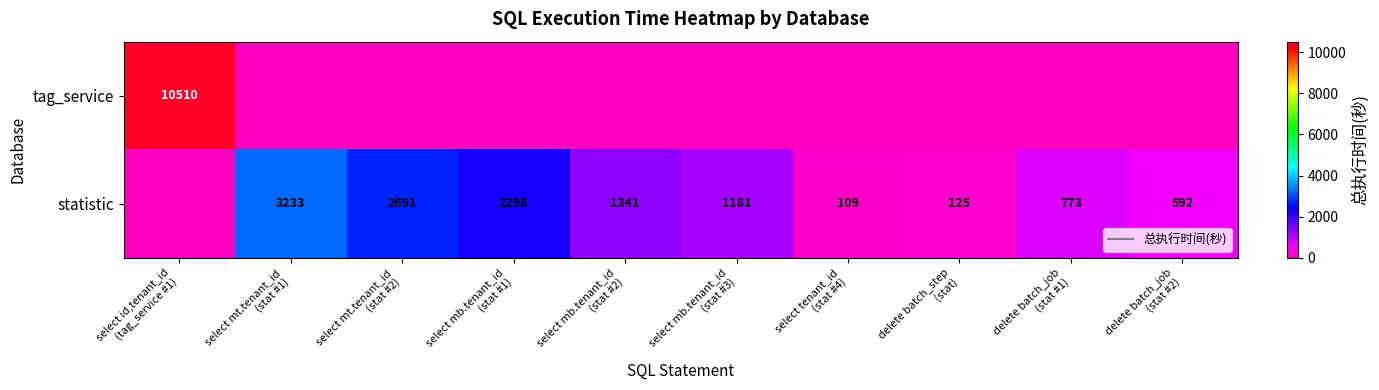

What is the difference between the maximum and minimum values in the tag_service series?

10510